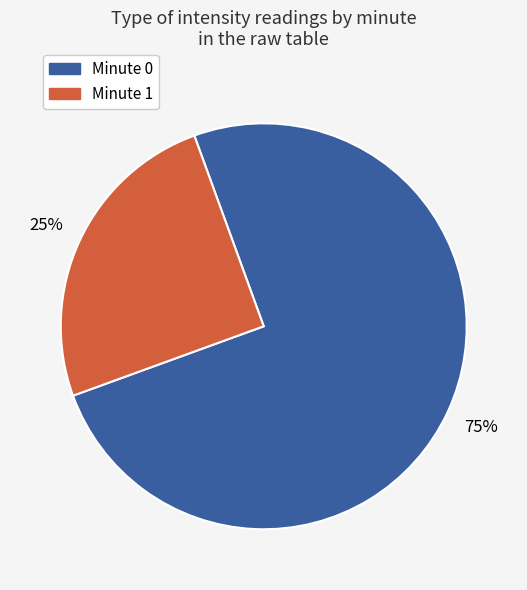

Is there any slice that represents more than half of the pie?

Yes